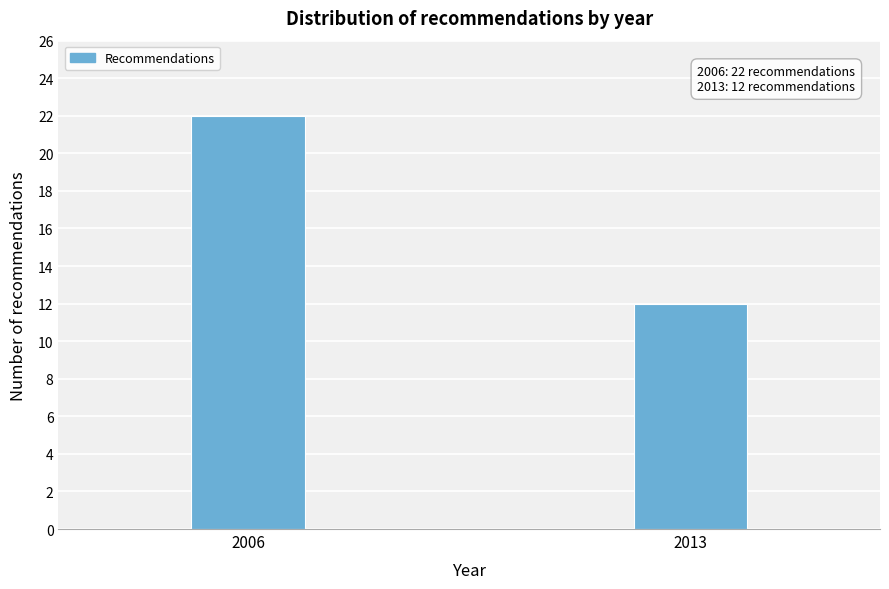

Reading left to right, list all the values displayed in this chart.

22	12